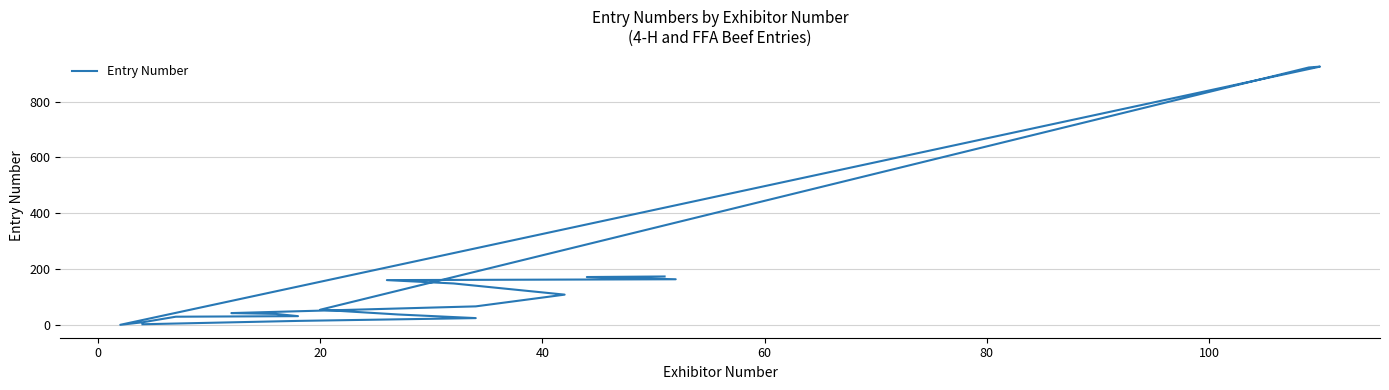

Reading left to right, extract all data points from this chart.

3	15	25	38	55	922	925	1	10	30	32	40	43	67	109	149	161	164	172	174